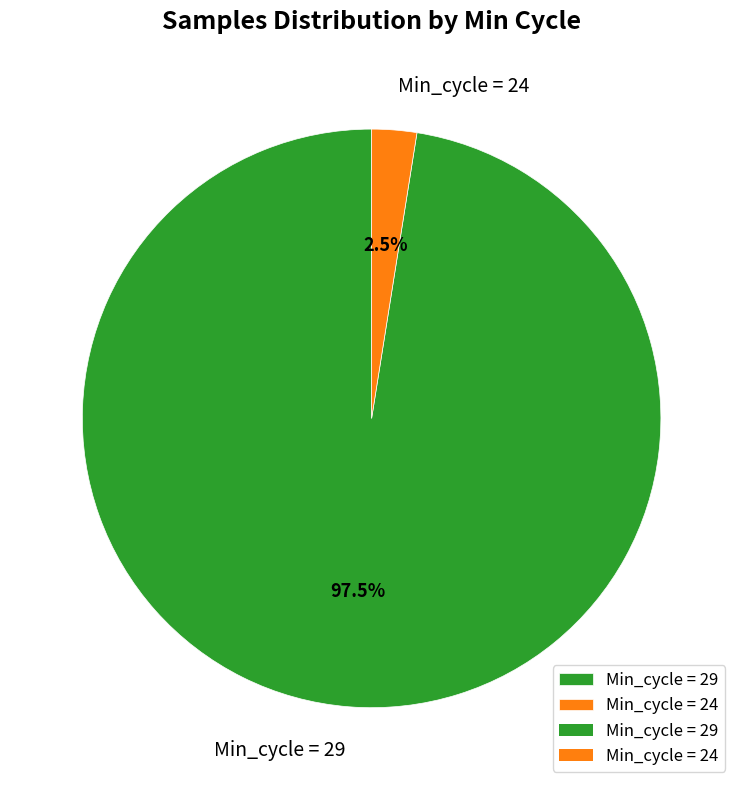

How many segments does this pie chart have?

2